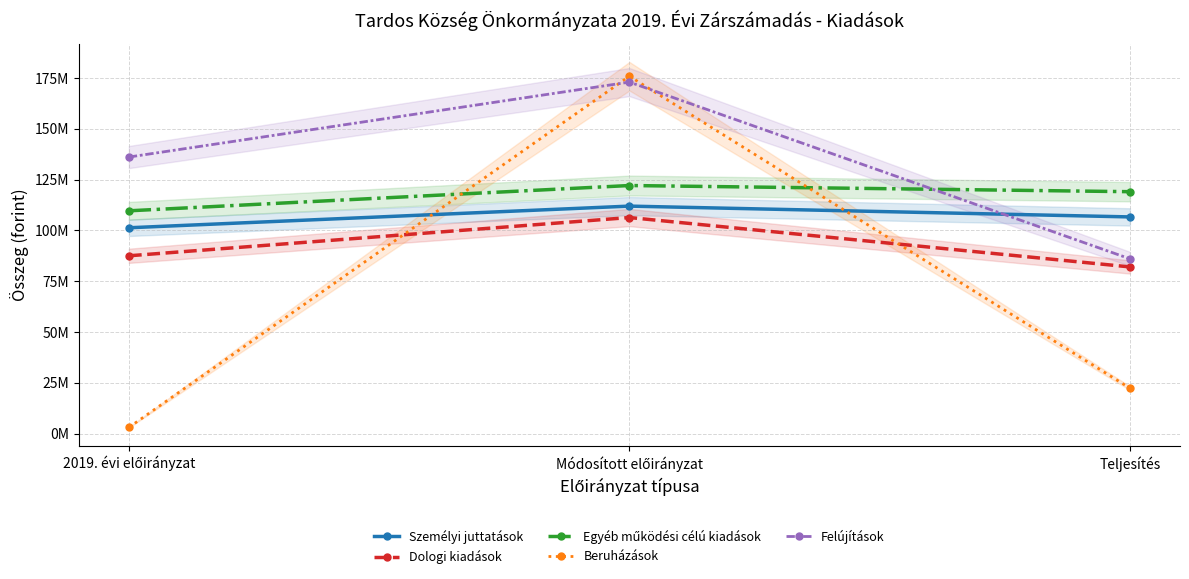

Reading left to right, list all the values displayed in this chart.

Személyi juttatások: 2019. évi előirányzat=101251633	Módosított előirányzat=111911908	Teljesítés=106594942
Dologi kiadások: 2019. évi előirányzat=87462406	Módosított előirányzat=106298089	Teljesítés=81984960
Egyéb működési célú kiadások: 2019. évi előirányzat=109600410	Módosított előirányzat=122049009	Teljesítés=119015250
Beruházások: 2019. évi előirányzat=2984500	Módosított előirányzat=175828915	Teljesítés=22313320
Felújítások: 2019. évi előirányzat=136058717	Módosított előirányzat=172947433	Teljesítés=85970756